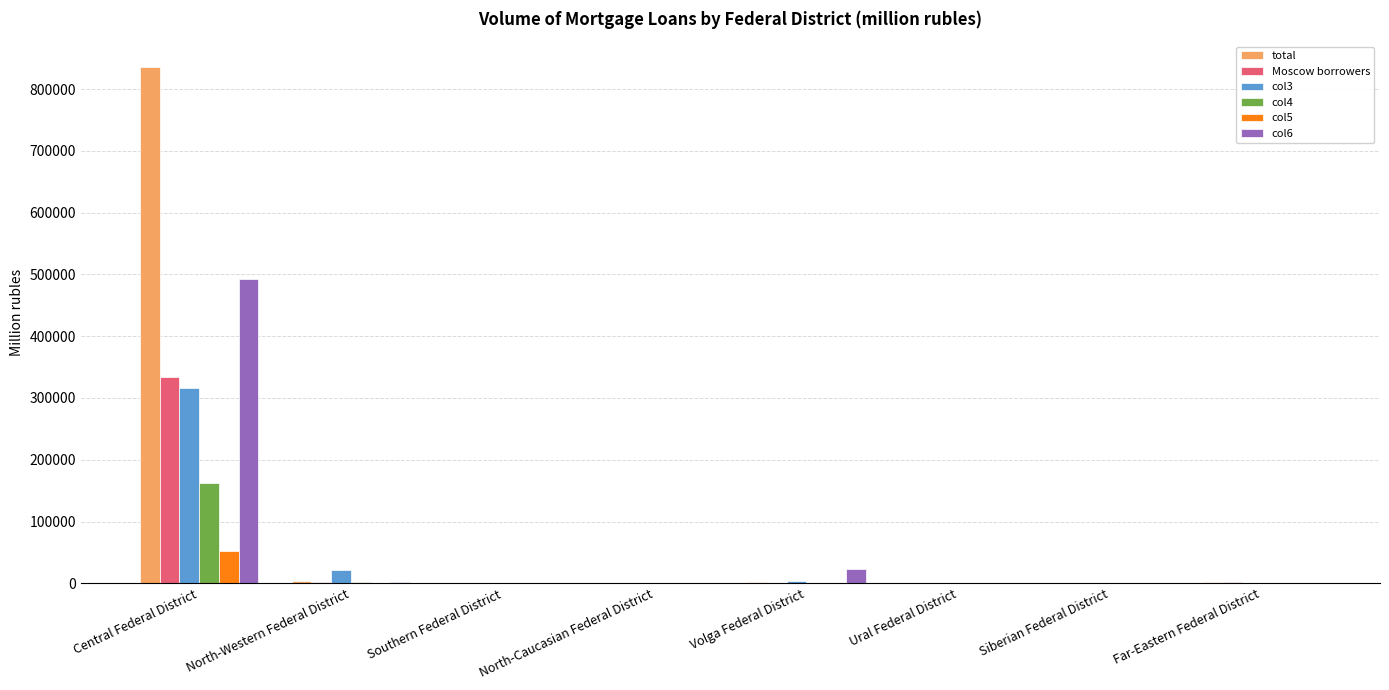

How many groups of bars are there?

8